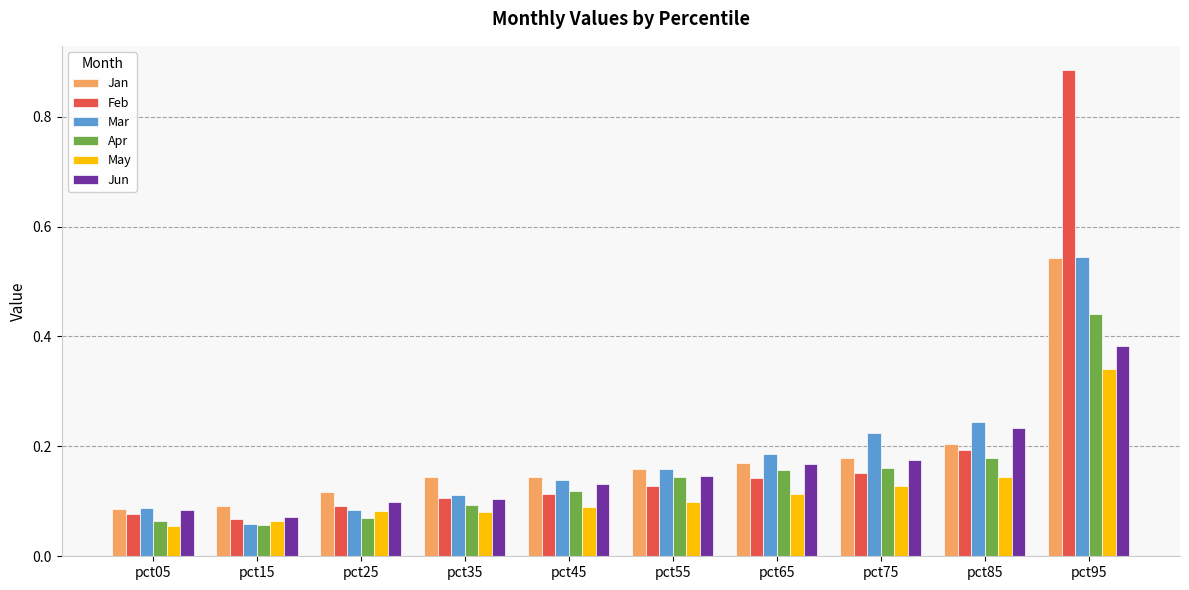

What is the sum of all Jan values?

1.8